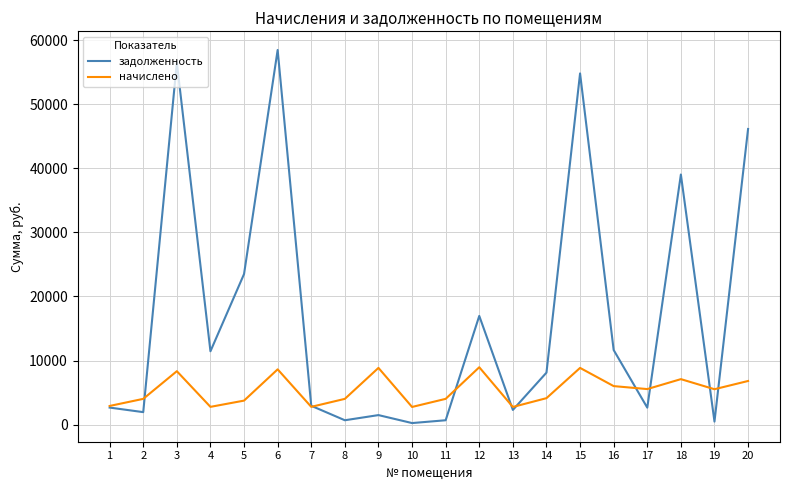

What is the difference between the maximum and minimum values in the начислено series?

6202.1